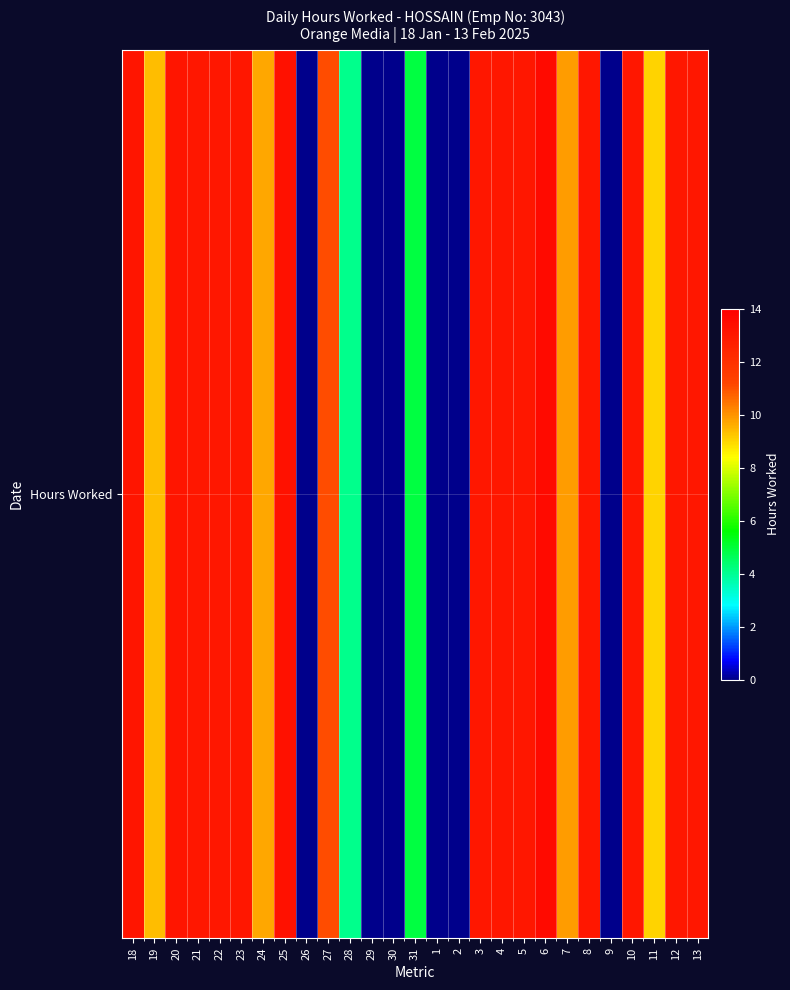

Which has a higher value, 21 or 20?

20